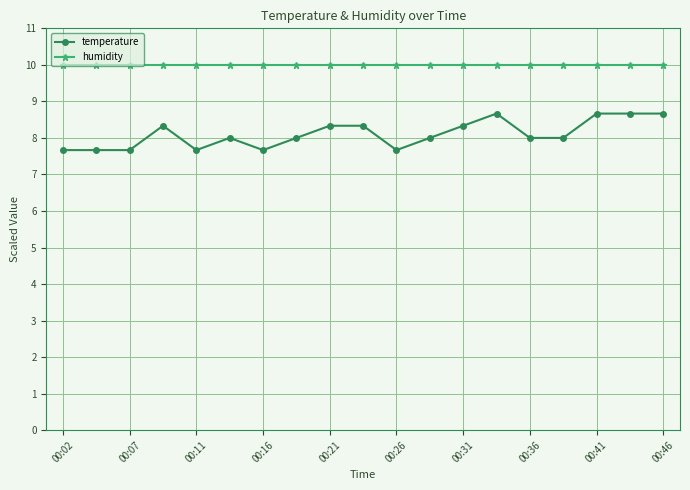

List the series in order of their overall mean, highest first.

humidity, temperature